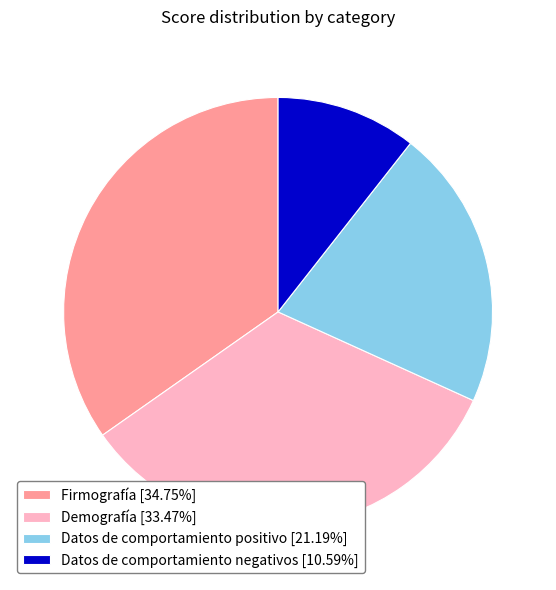

Do Datos de comportamiento negativos [10.59%] and Datos de comportamiento positivo [21.19%] together represent more than half of the pie?

No